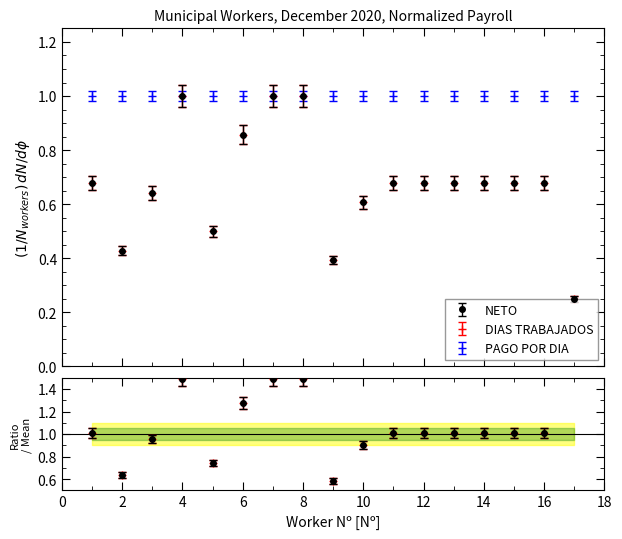

Which series changed the most between 4 and 16?

DIAS TRABAJADOS